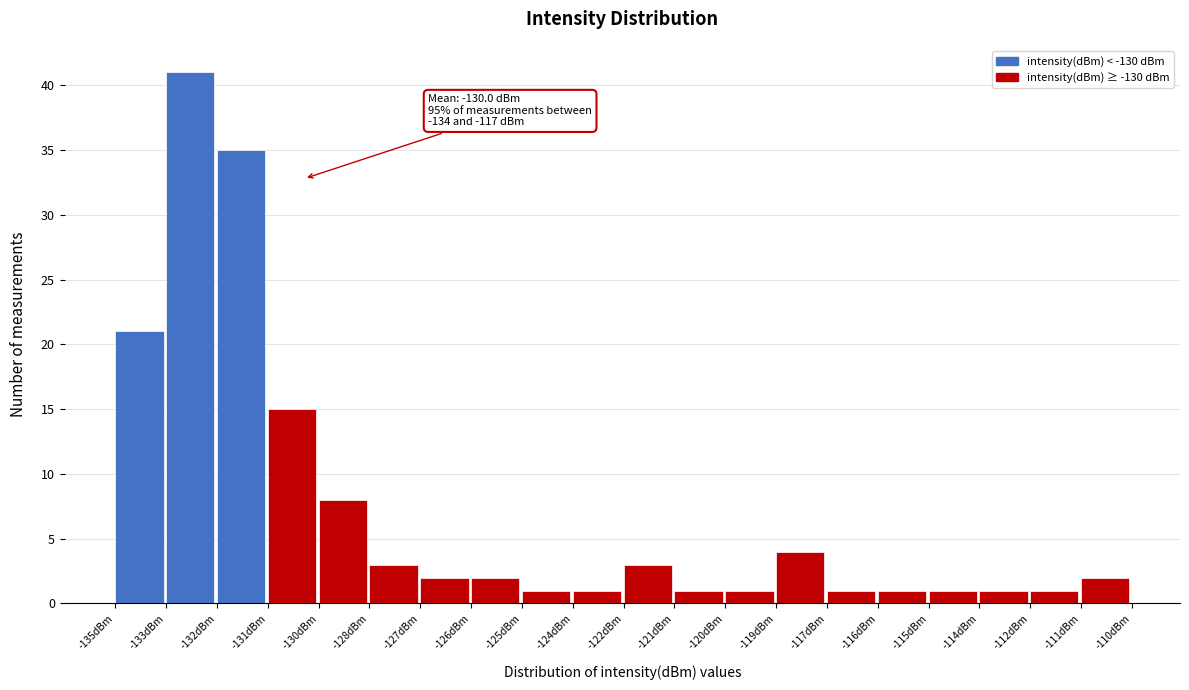

Reading right to left, what are all the values shown in this chart?

2	1	1	1	1	1	4	1	1	3	1	1	2	2	3	8	15	35	41	21